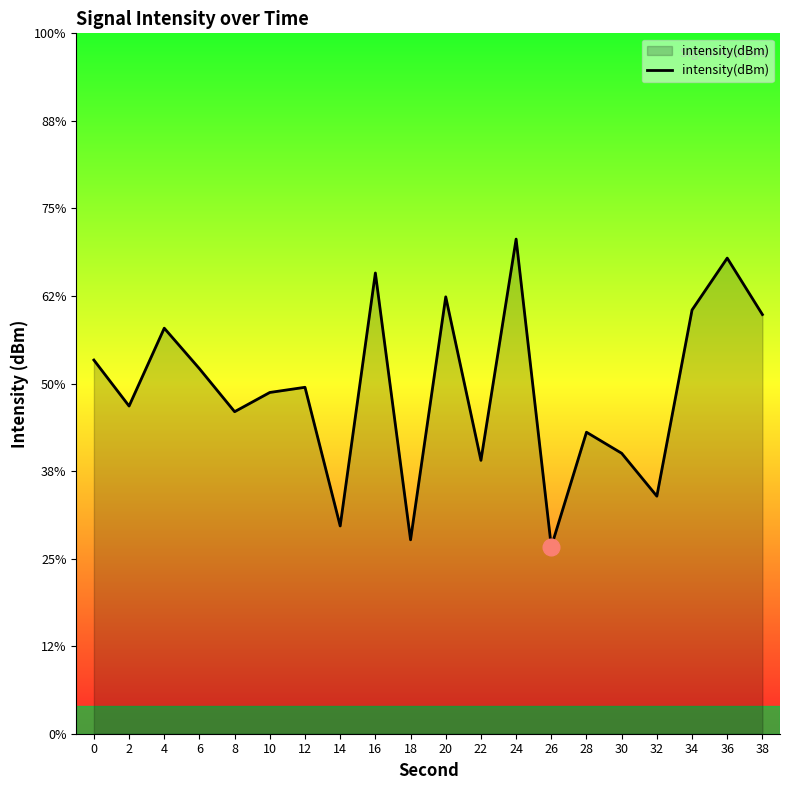

Where is the data nearest to the value -130?

12